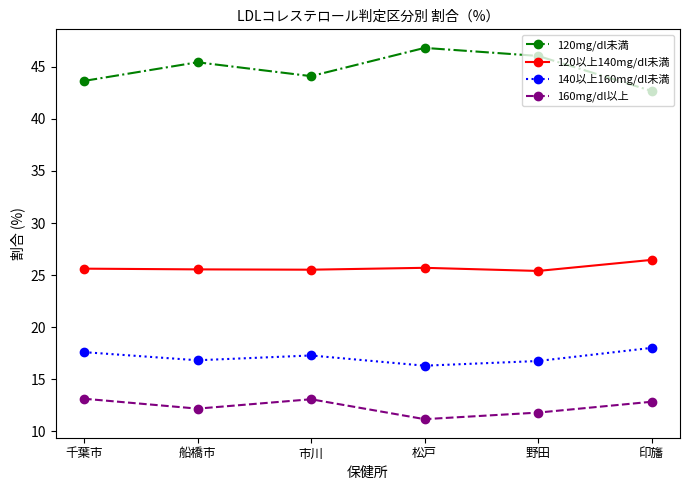

What is the maximum value shown in the chart?

46.8